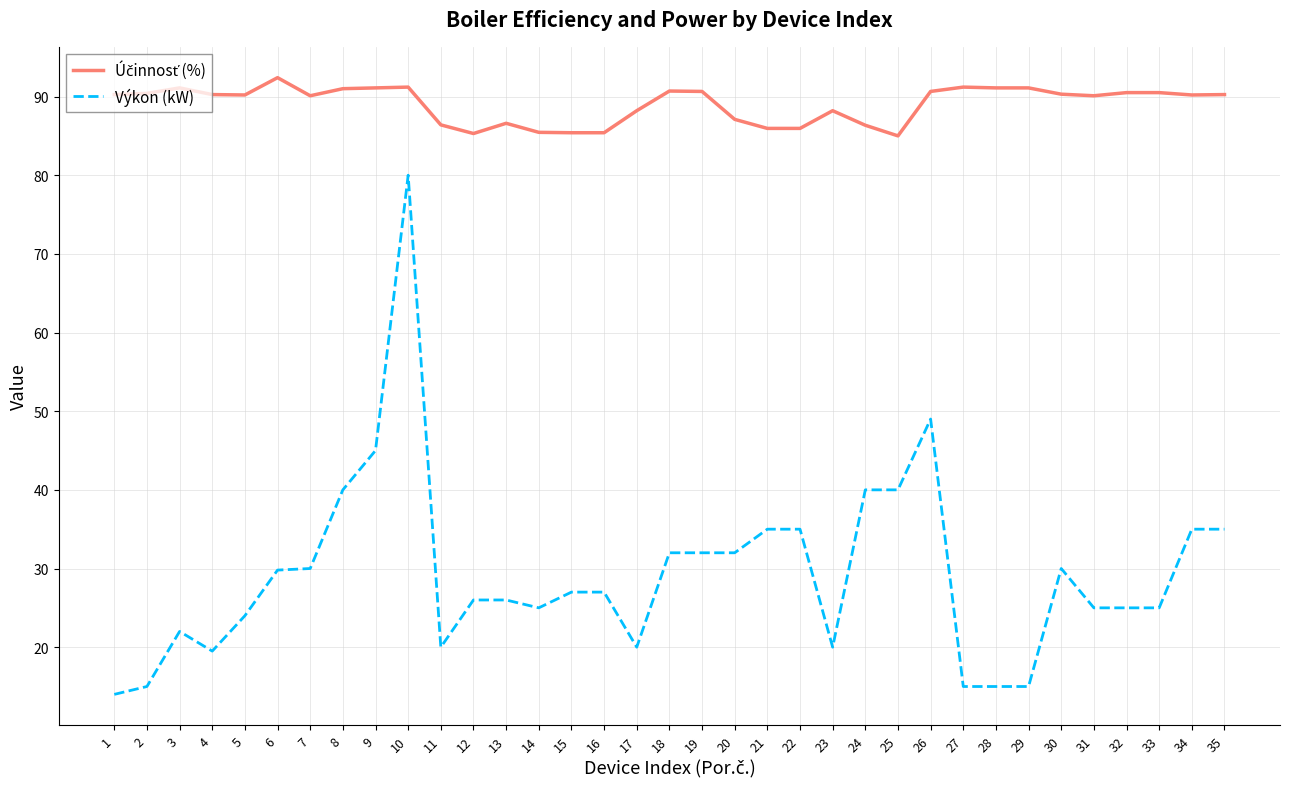

What is the minimum value shown in the chart?

14.0